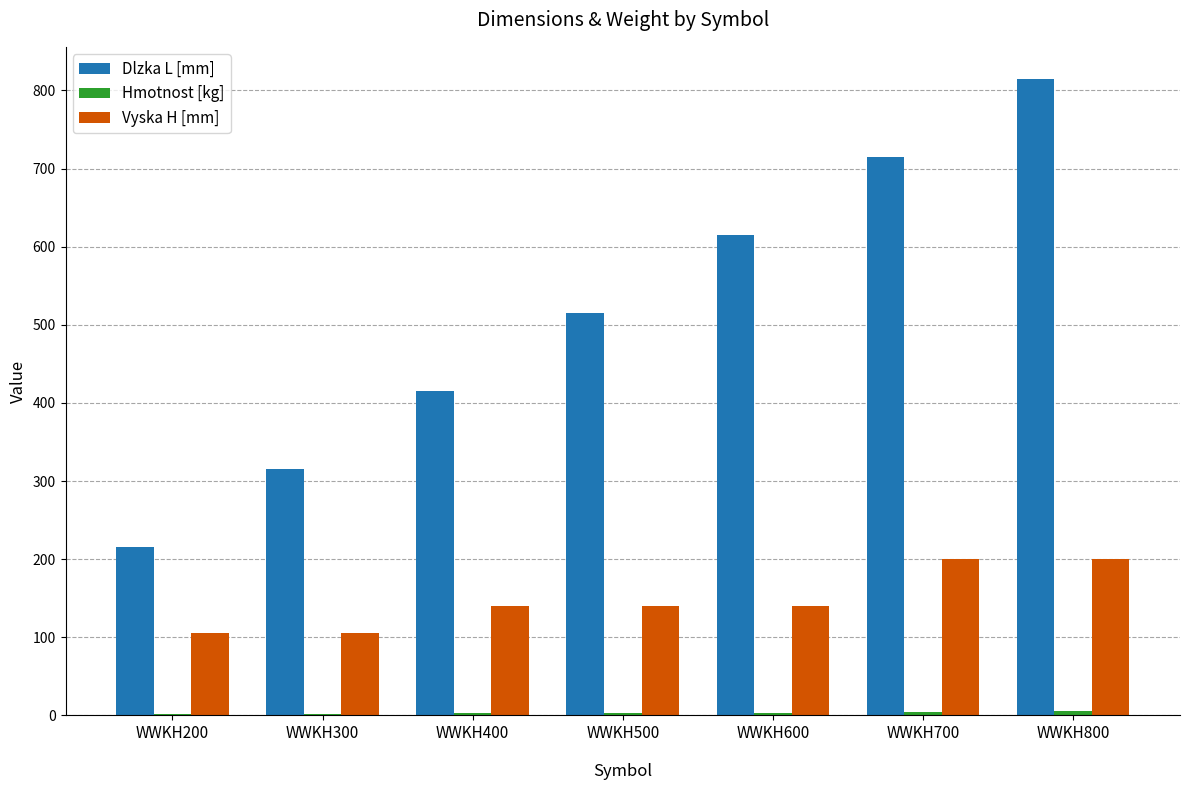

What is the sum of all Dlzka L [mm] values?

3605.0